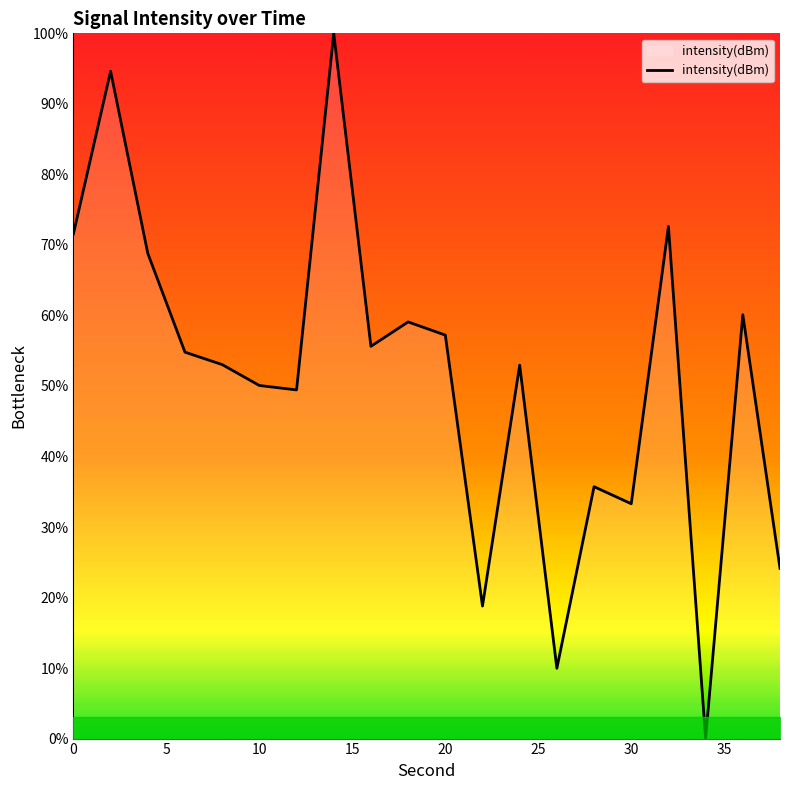

What is the difference between the maximum and minimum values?

100.0